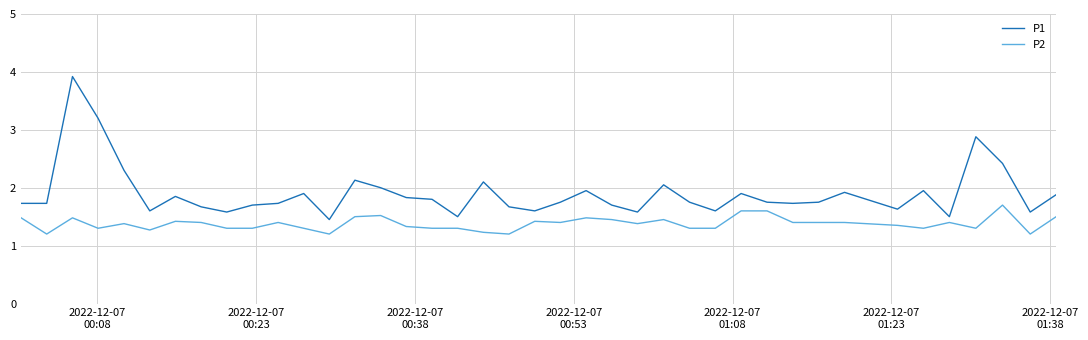

What is the difference between the maximum and minimum values in the P2 series?

0.5